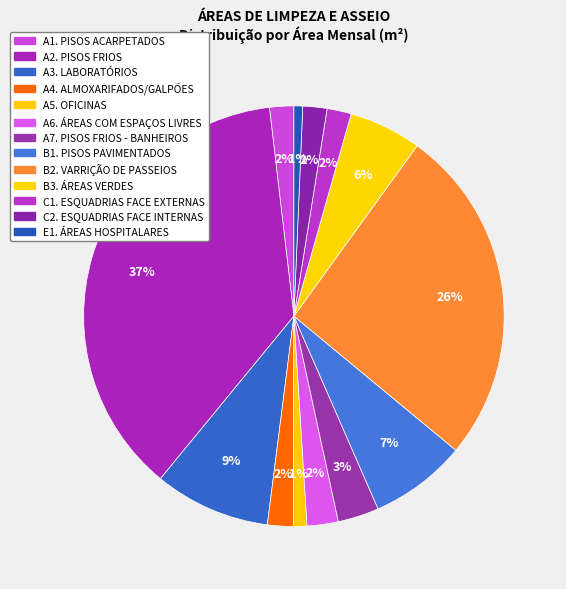

What percentage is the A5. OFICINAS slice, to the nearest percent?

1%